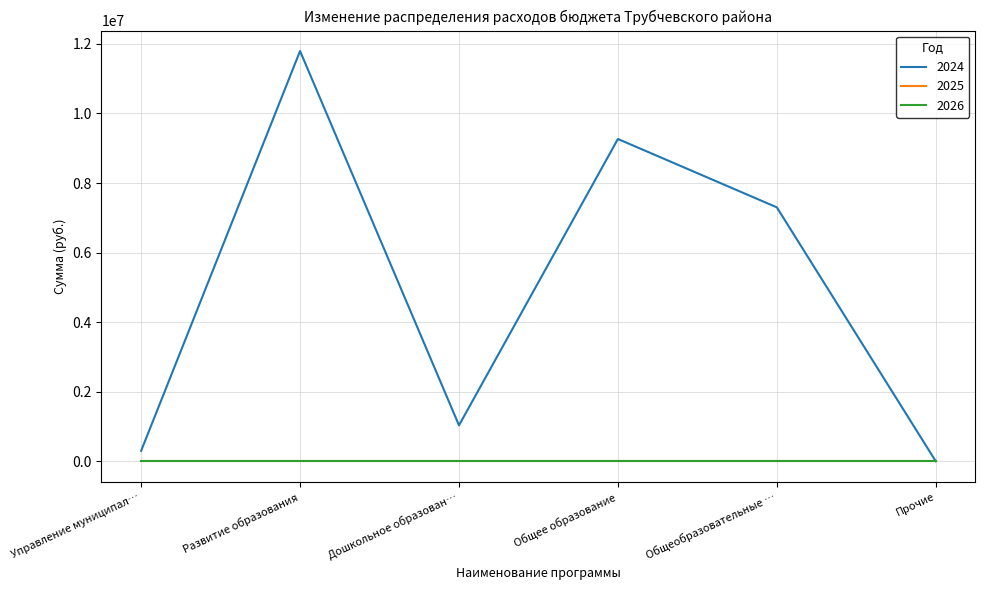

Does the chart have visible grid lines?

Yes